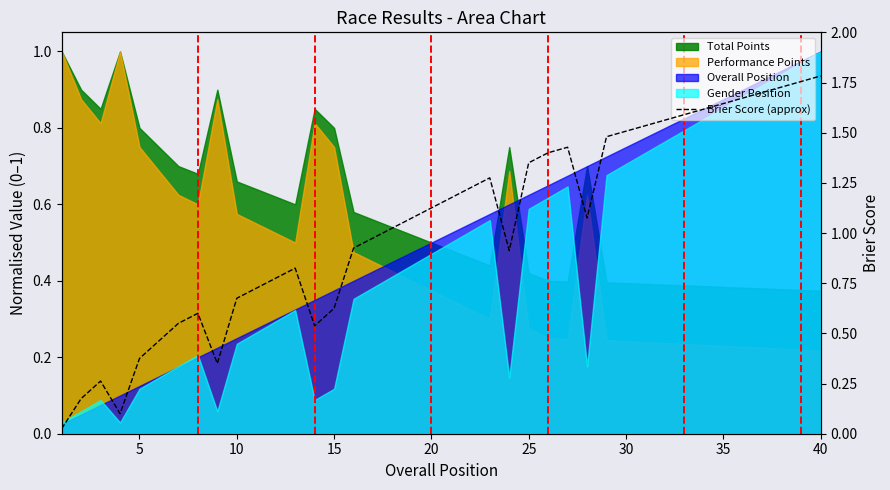

True or false: the data has more than 2 interior local peaks.

True